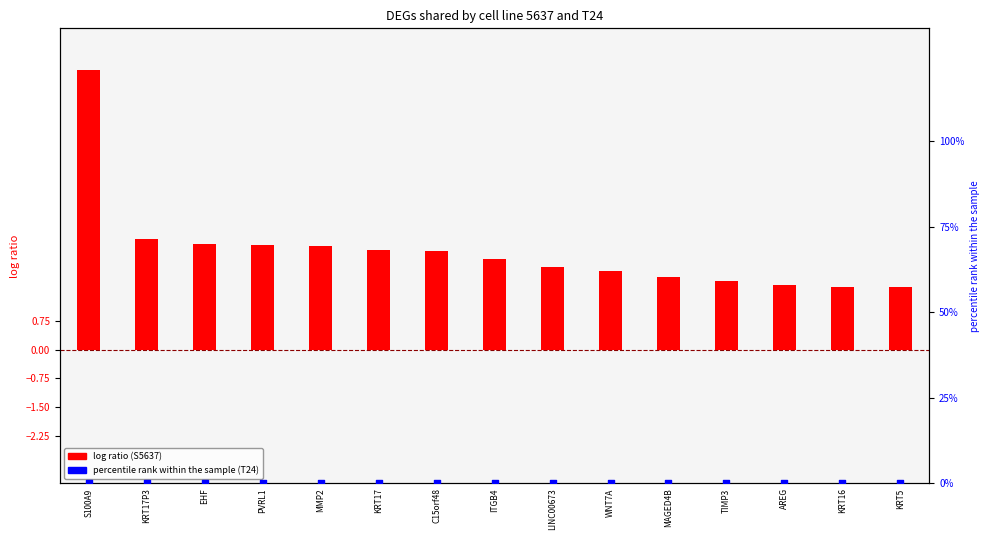

Which series contains the highest Y value?

Log2FC_S5637